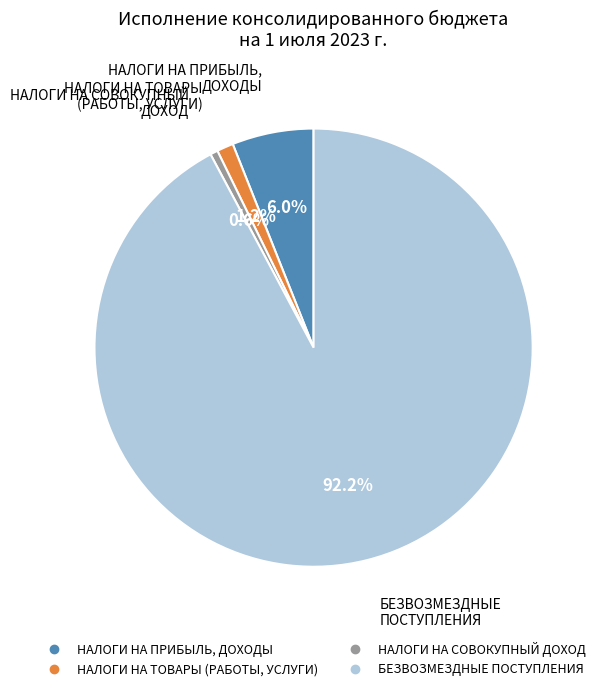

Rank the categories by value from highest to lowest.

БЕЗВОЗМЕЗДНЫЕ ПОСТУПЛЕНИЯ, НАЛОГИ НА ПРИБЫЛЬ, ДОХОДЫ, НАЛОГИ НА ТОВАРЫ (РАБОТЫ, УСЛУГИ), НАЛОГИ НА СОВОКУПНЫЙ ДОХОД